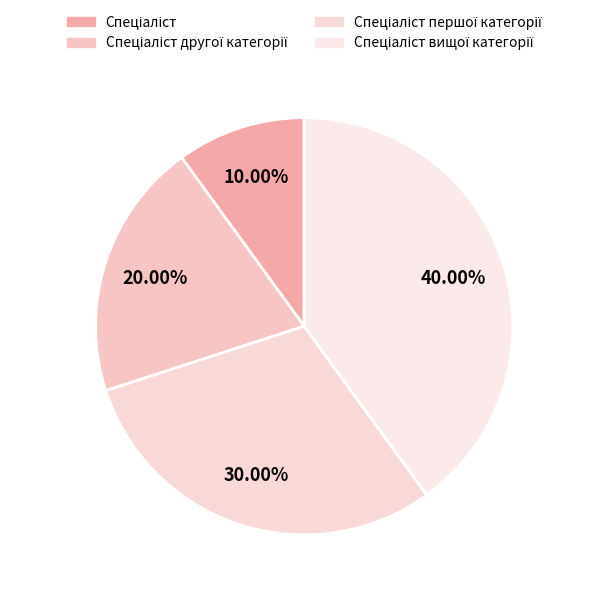

How many segments does this pie chart have?

4